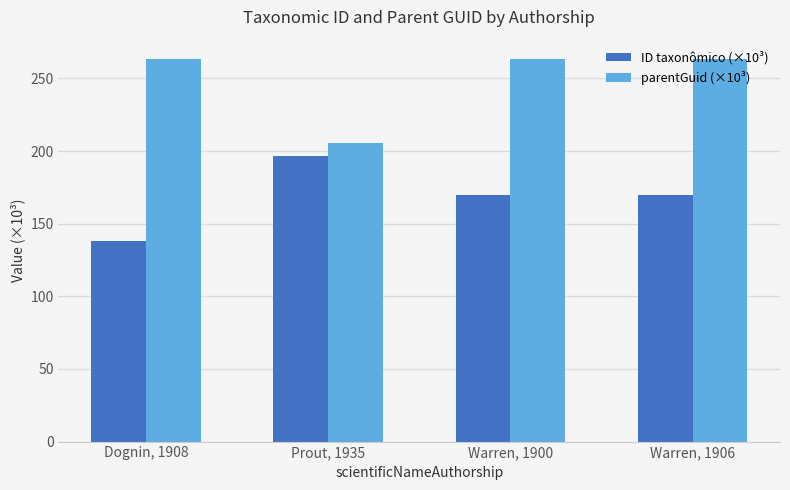

What is the label of the 4th bar from the right?

Dognin, 1908